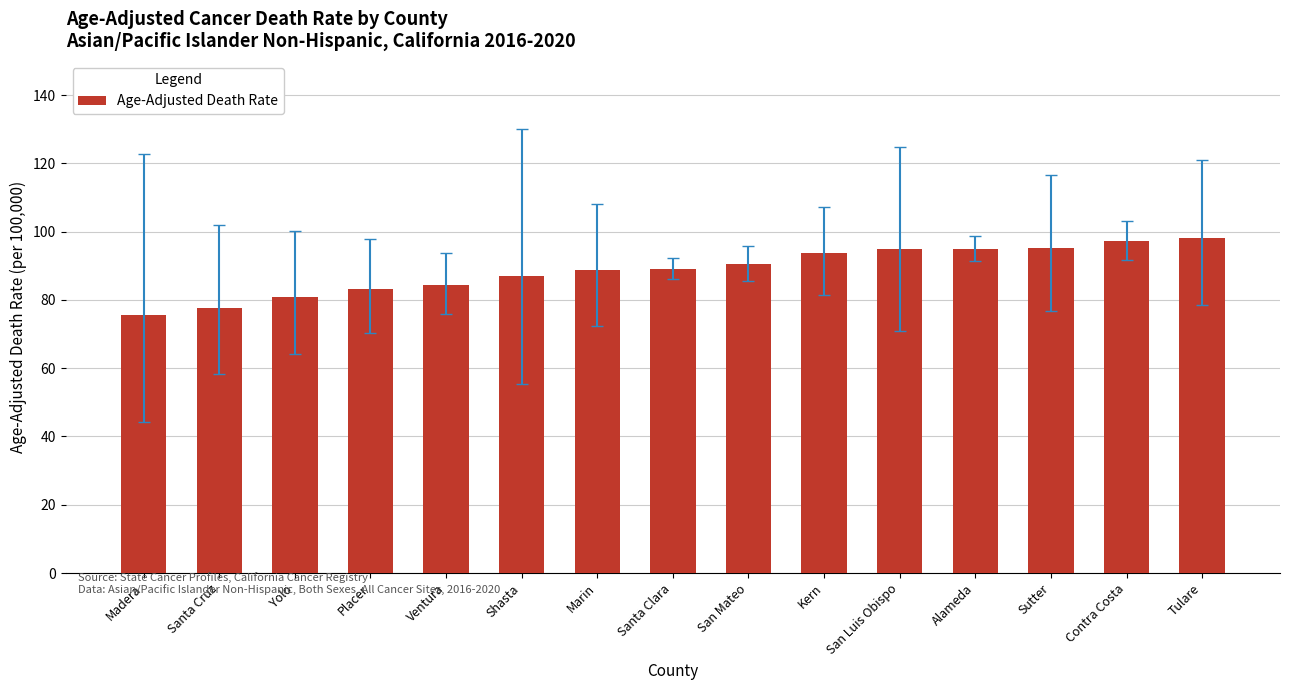

Are the bars horizontal?

No